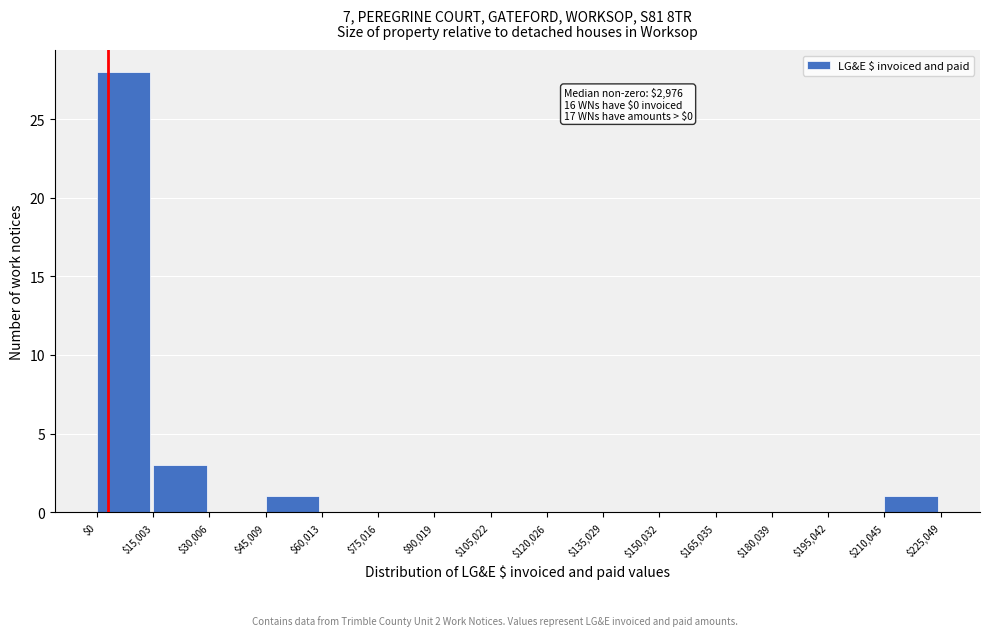

Over which range of the x-axis is the bar tallest?

$0 to $15,003